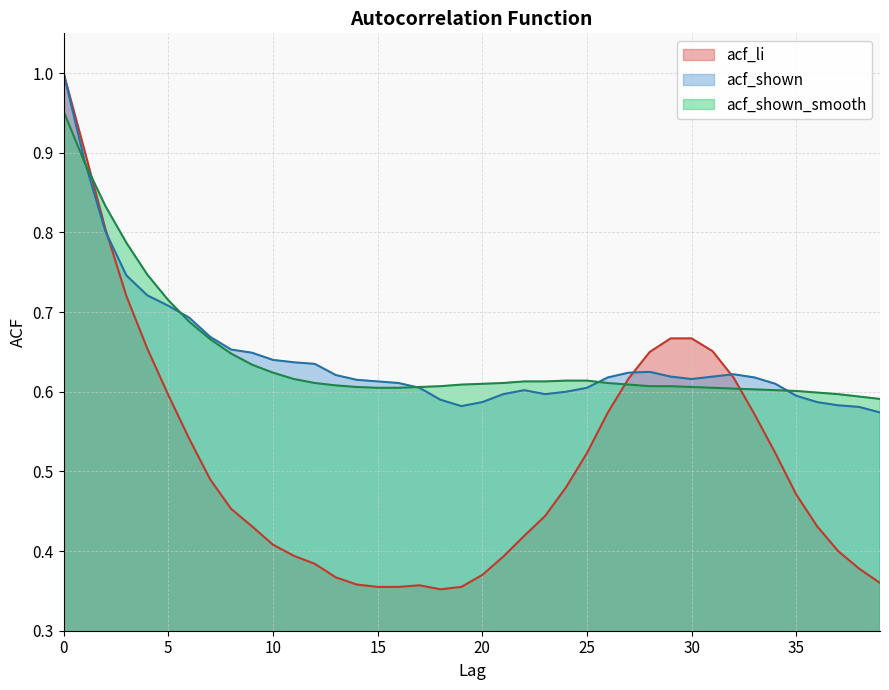

Reading right to left, extract all data points from this chart.

acf_li: 39=0.4	38=0.4	37=0.4	36=0.4	35=0.5	34=0.5	33=0.6	32=0.6	31=0.7	30=0.7	29=0.7	28=0.7	27=0.6	26=0.6	25=0.5	24=0.5	23=0.4	22=0.4	21=0.4	20=0.4	19=0.4	18=0.4	17=0.4	16=0.4	15=0.4	14=0.4	13=0.4	12=0.4	11=0.4	10=0.4	9=0.4	8=0.5	7=0.5	6=0.5	5=0.6	4=0.7	3=0.7	2=0.8	1=0.9	0=1.0
acf_shown: 39=0.6	38=0.6	37=0.6	36=0.6	35=0.6	34=0.6	33=0.6	32=0.6	31=0.6	30=0.6	29=0.6	28=0.6	27=0.6	26=0.6	25=0.6	24=0.6	23=0.6	22=0.6	21=0.6	20=0.6	19=0.6	18=0.6	17=0.6	16=0.6	15=0.6	14=0.6	13=0.6	12=0.6	11=0.6	10=0.6	9=0.6	8=0.7	7=0.7	6=0.7	5=0.7	4=0.7	3=0.7	2=0.8	1=0.9	0=1.0
acf_shown_smooth: 39=0.6	38=0.6	37=0.6	36=0.6	35=0.6	34=0.6	33=0.6	32=0.6	31=0.6	30=0.6	29=0.6	28=0.6	27=0.6	26=0.6	25=0.6	24=0.6	23=0.6	22=0.6	21=0.6	20=0.6	19=0.6	18=0.6	17=0.6	16=0.6	15=0.6	14=0.6	13=0.6	12=0.6	11=0.6	10=0.6	9=0.6	8=0.6	7=0.7	6=0.7	5=0.7	4=0.7	3=0.8	2=0.8	1=0.9	0=1.0